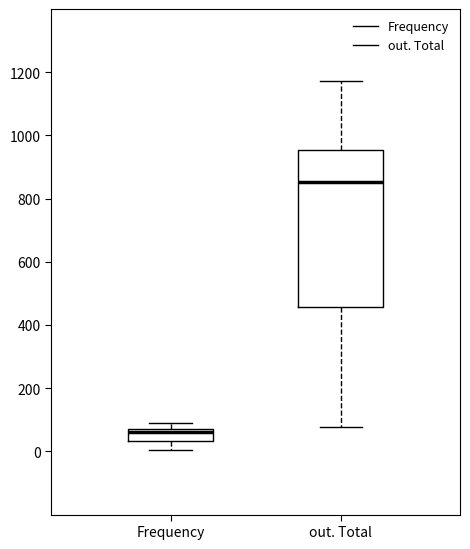

Reading left to right, read every box against the y-axis: the position of its median line, the range the box covers, and the ends of its whiskers. The values are not printed on the chart, so give them approximately, as read against the axis.

Frequency: median 60, box 40 to 80, whiskers 0 to 100
out. Total: median 860, box 460 to 960, whiskers 80 to 1180